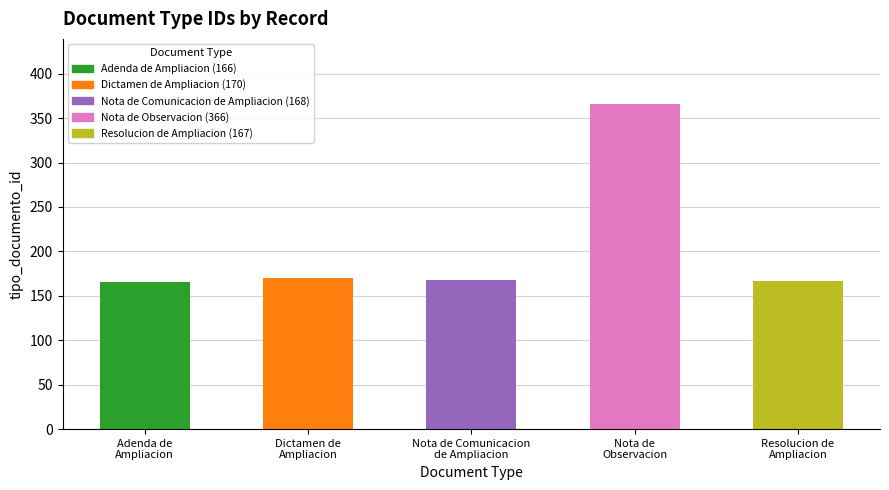

Reading left to right, transcribe all the data shown in this chart.

166	170	168	366	167